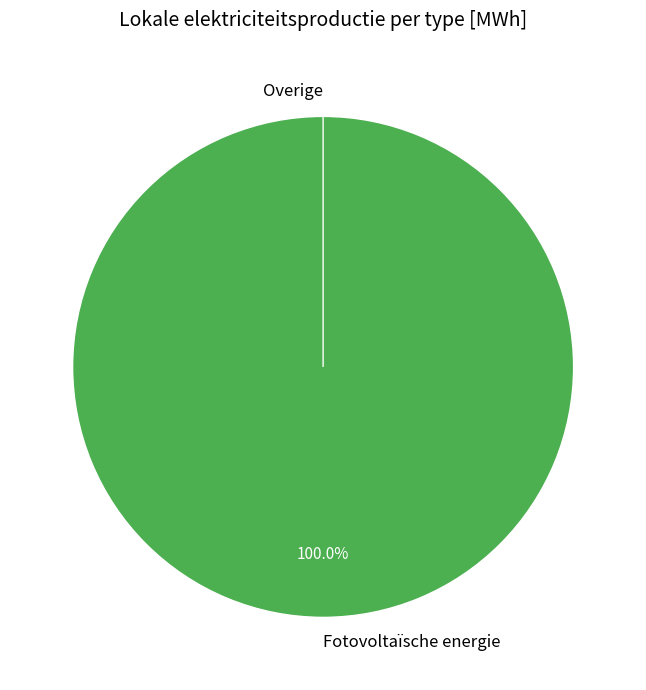

What percentage is the Fotovoltaïsche energie slice, to the nearest percent?

100%